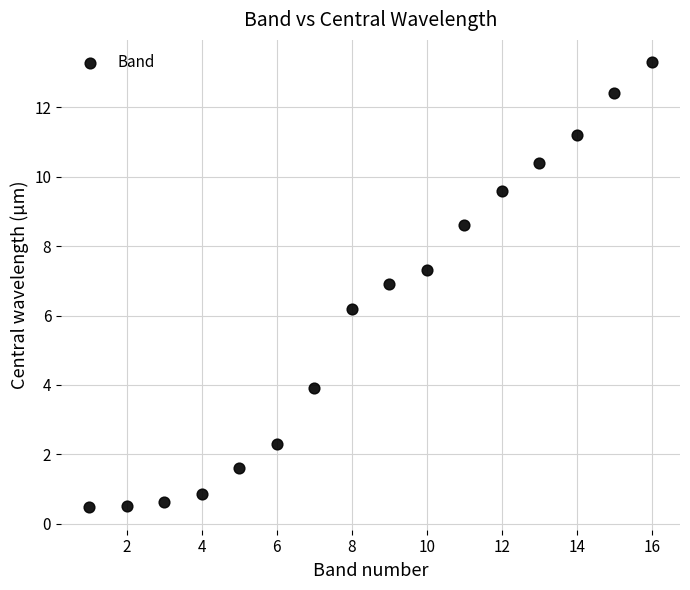

What Y value in the scatter plot is closest to 6?

6.2